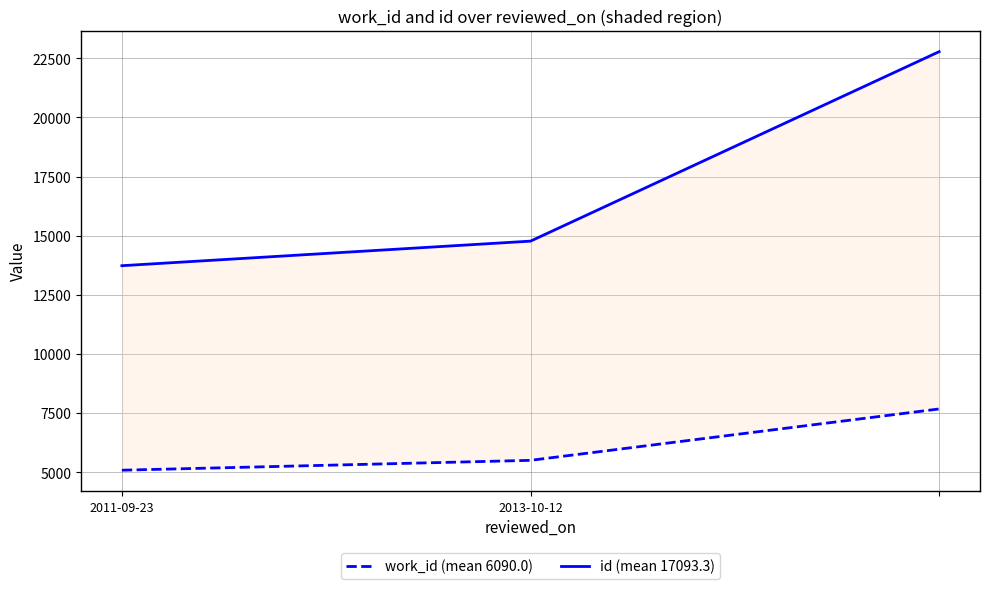

Where is work_id (mean 6090.0) nearest to the value 6382?

2013-10-12